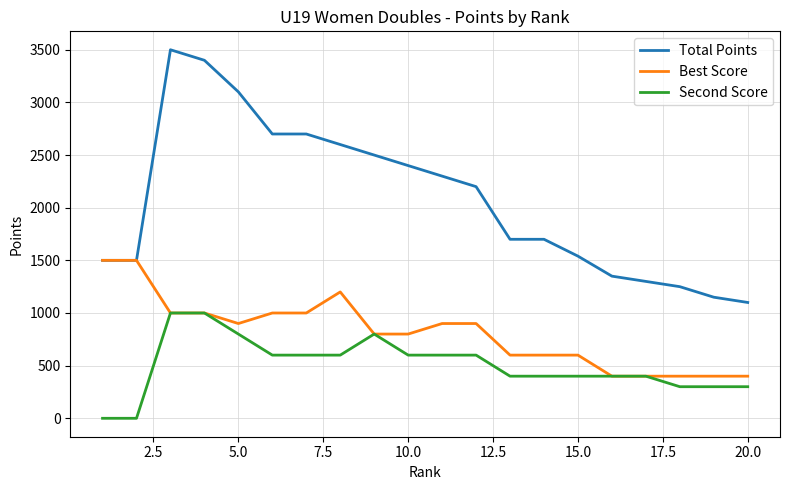

How many Second Score values are between 400 and 600?

11